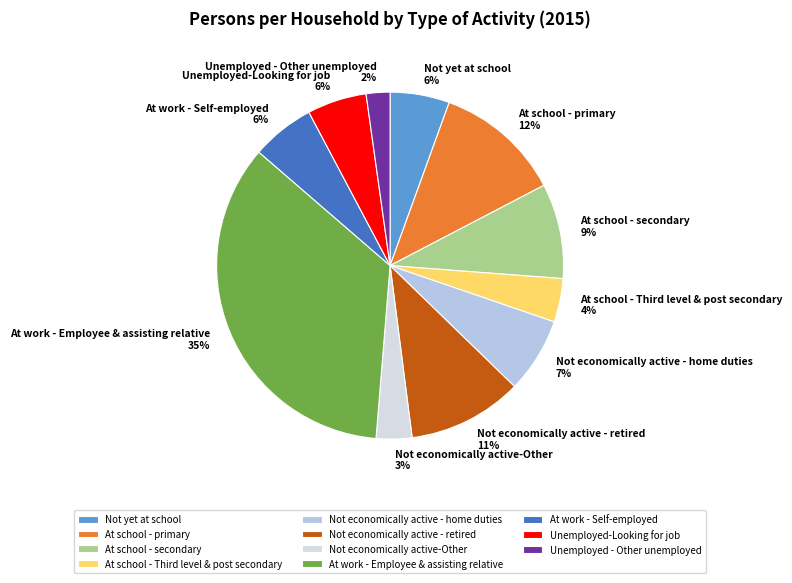

Does any single category account for the majority?

No